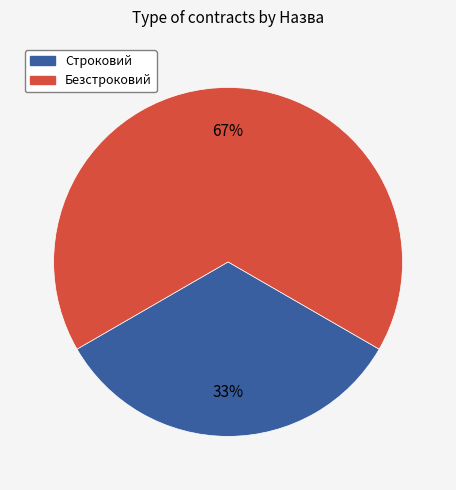

What is the ratio of the value at Строковий to the value at Безстроковий?

0.5